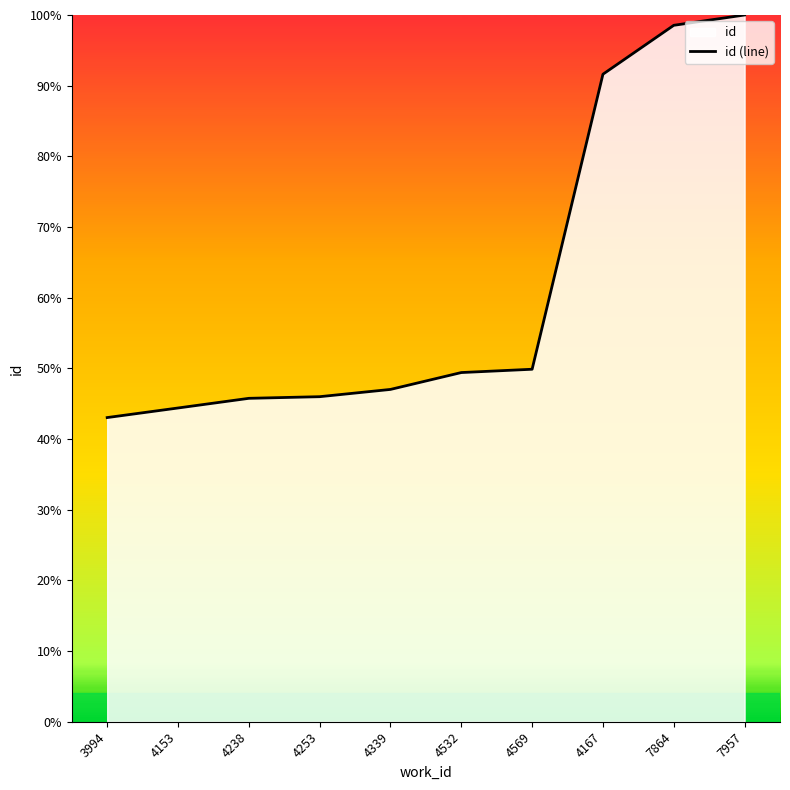

Which has a higher value, 4569 or 4238?

4569